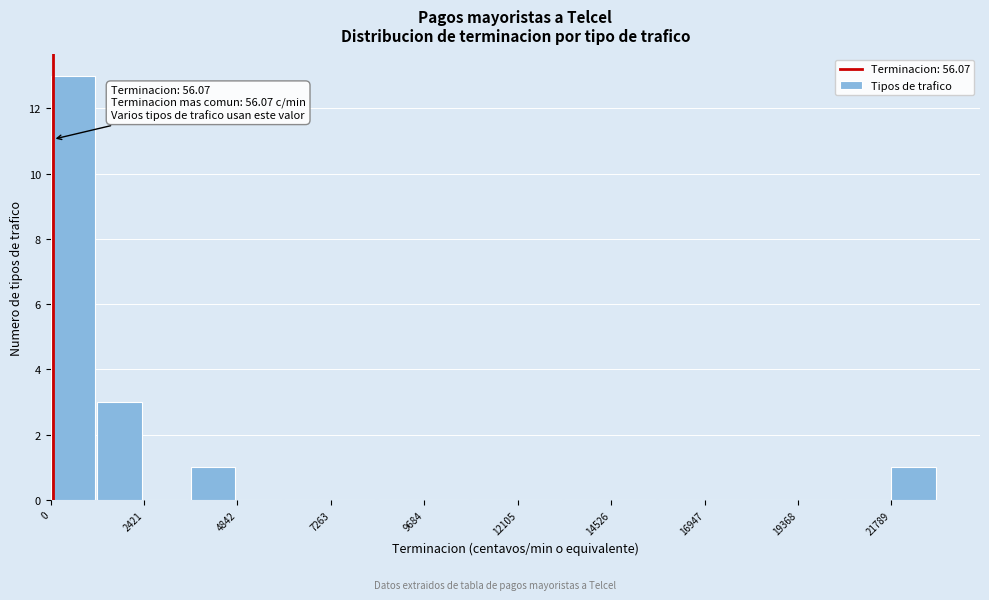

Read against the x-axis, roughly where is the centre of the tallest bar?

500